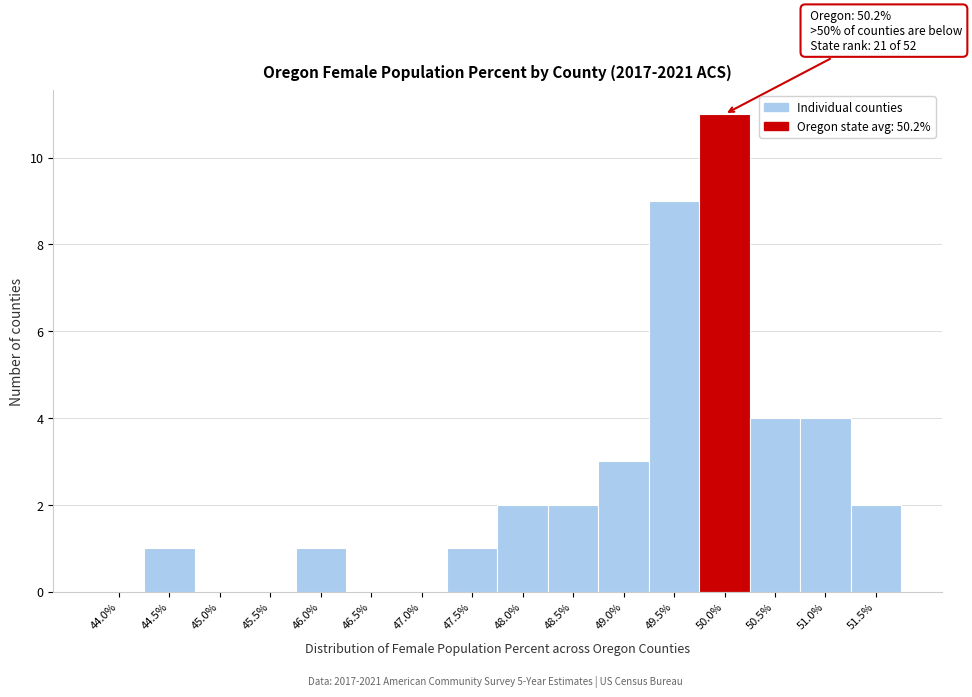

Reading left to right, what are all the values shown in this chart?

44.0%=0	44.5%=1	45.0%=0	45.5%=0	46.0%=1	46.5%=0	47.0%=0	47.5%=1	48.0%=2	48.5%=2	49.0%=3	49.5%=9	50.0%=11	50.5%=4	51.0%=4	51.5%=2